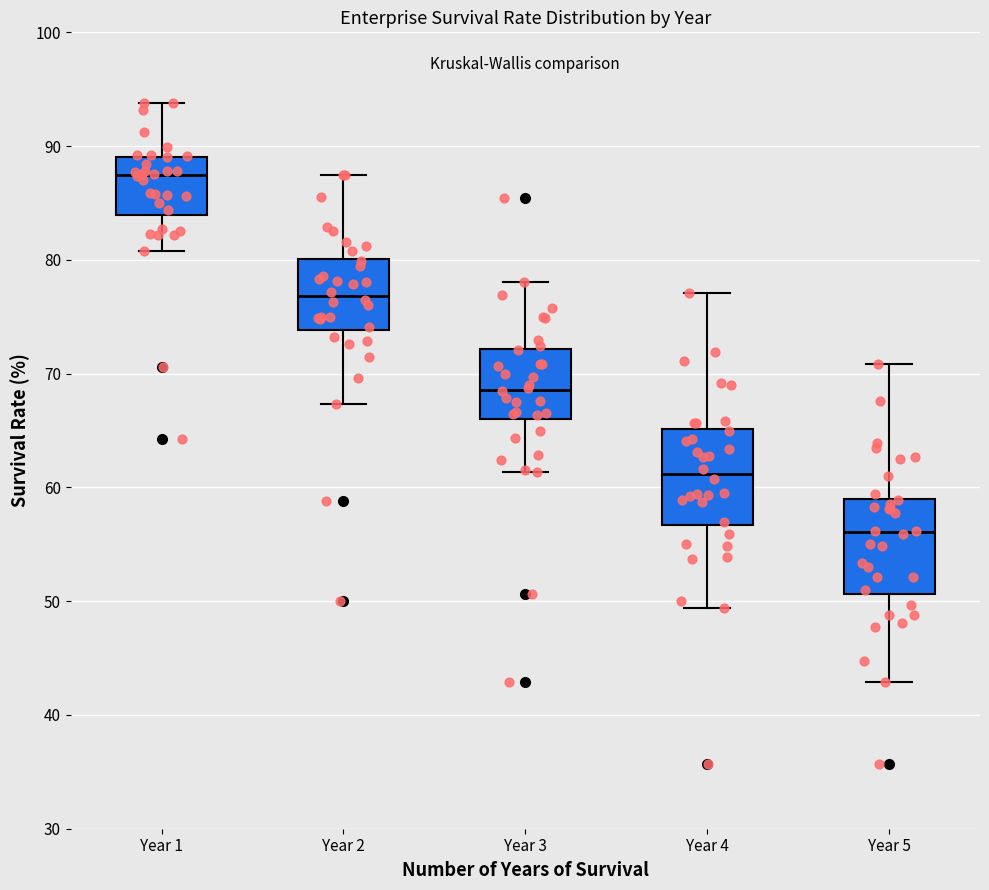

Where does the median line of the box for Year 3 sit on the y-axis? The values are not printed on the chart, so give them approximately, as read against the axis.

69